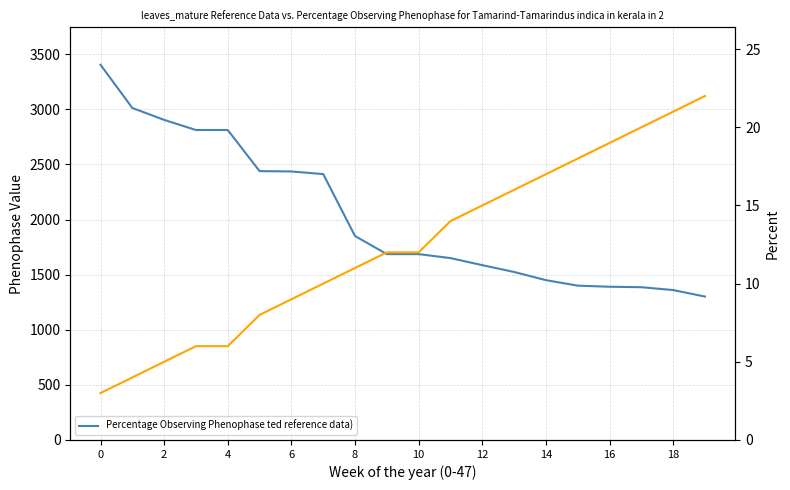

At 14, list the series in order from largest to smallest.

Body (Points), Pořadí (Rank)